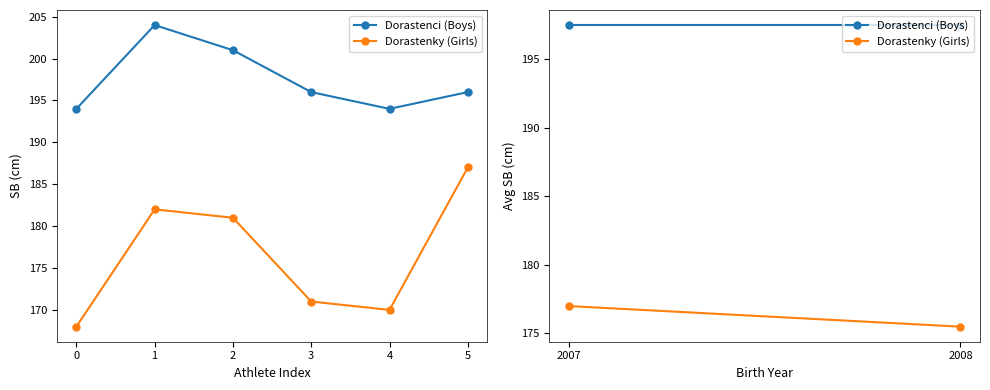

What is the value of the Dorastenci (Boys) point at the 1st from the left?

194